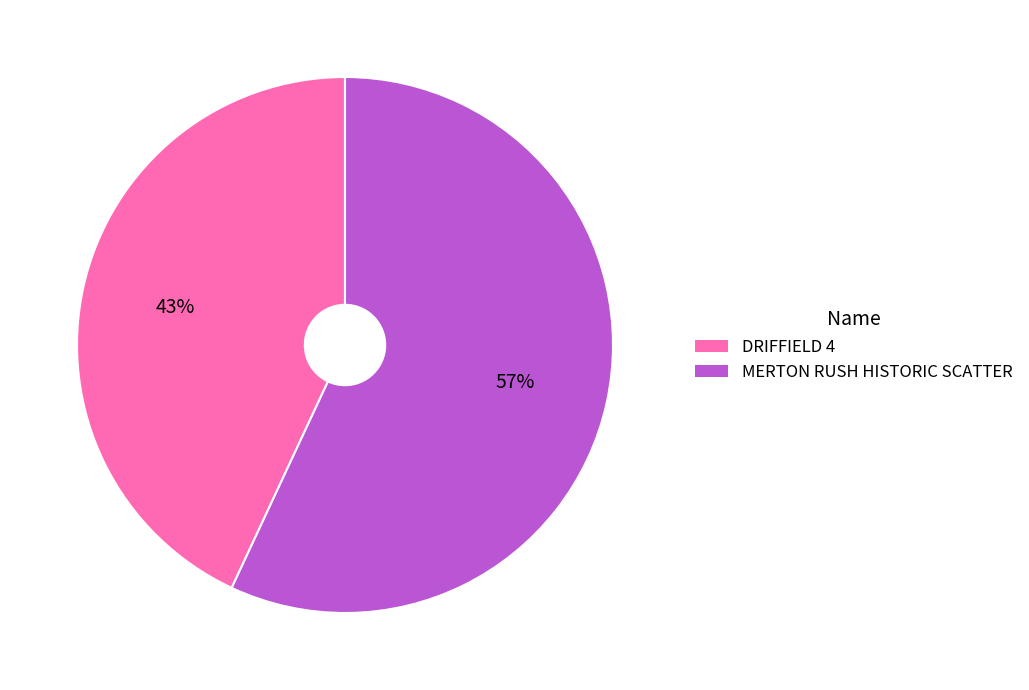

Is it true that MERTON RUSH HISTORIC SCATTER is 57% of the pie?

True